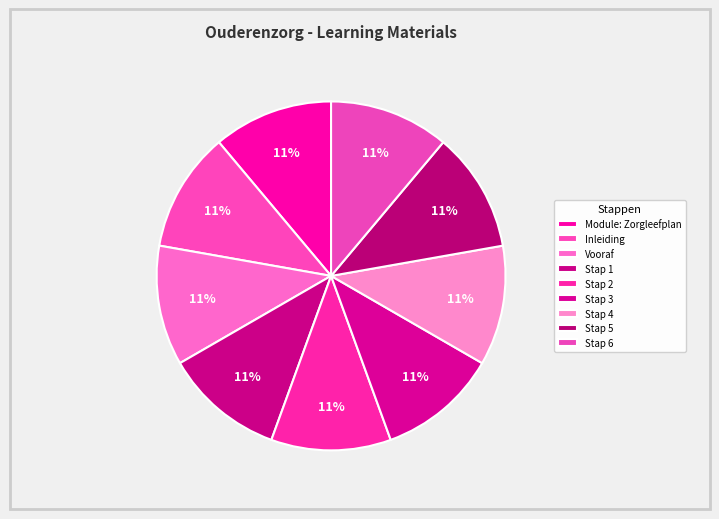

What percentage is NOT represented by Stap 6?

88.9%